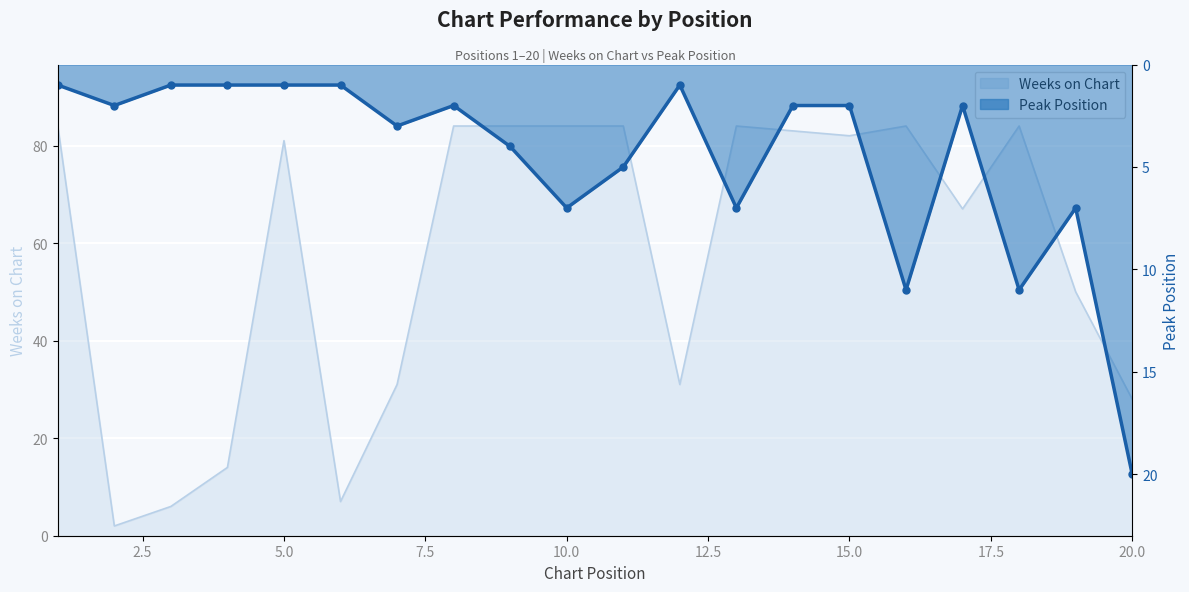

Reading left to right, what are all the values shown in this chart?

Weeks on Chart: 1=84	2=2	3=6	4=14	5=81	6=7	7=31	8=84	9=84	10=84	11=84	12=31	13=84	14=83	15=82	16=84	17=67	18=84	19=50	20=28
Peak Position: 1=1	2=2	3=1	4=1	5=1	6=1	7=3	8=2	9=4	10=7	11=5	12=1	13=7	14=2	15=2	16=11	17=2	18=11	19=7	20=20